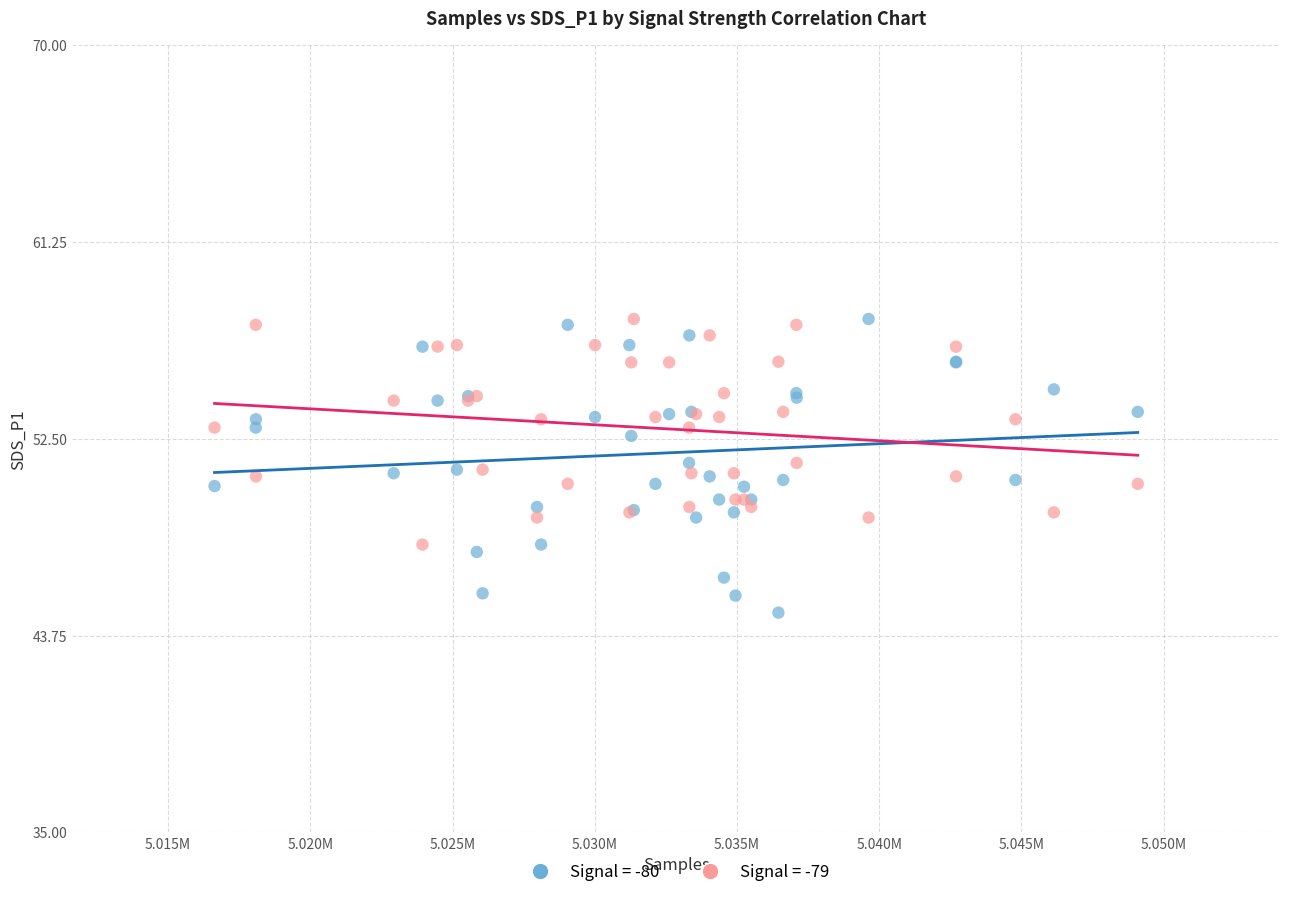

Which series contains the lowest Y value?

Signal = -80